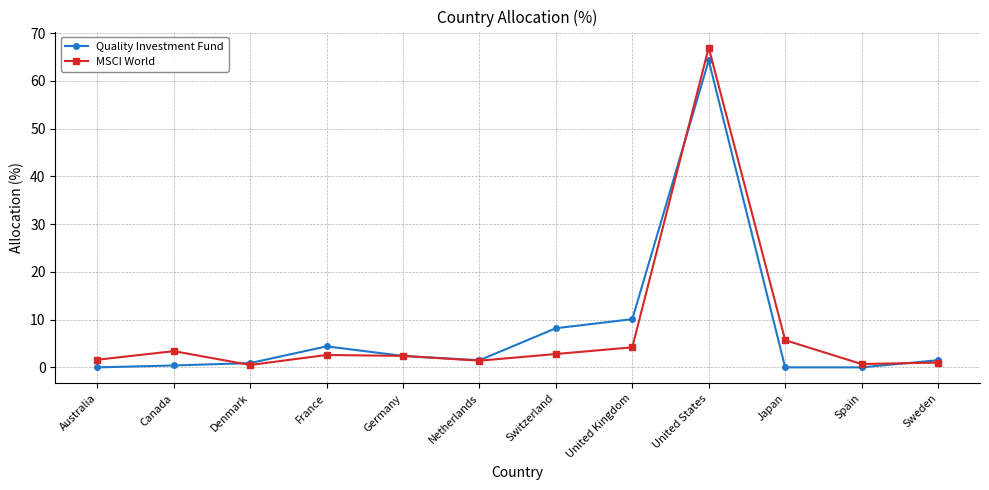

What is the average value of the Quality Investment Fund series?

7.8